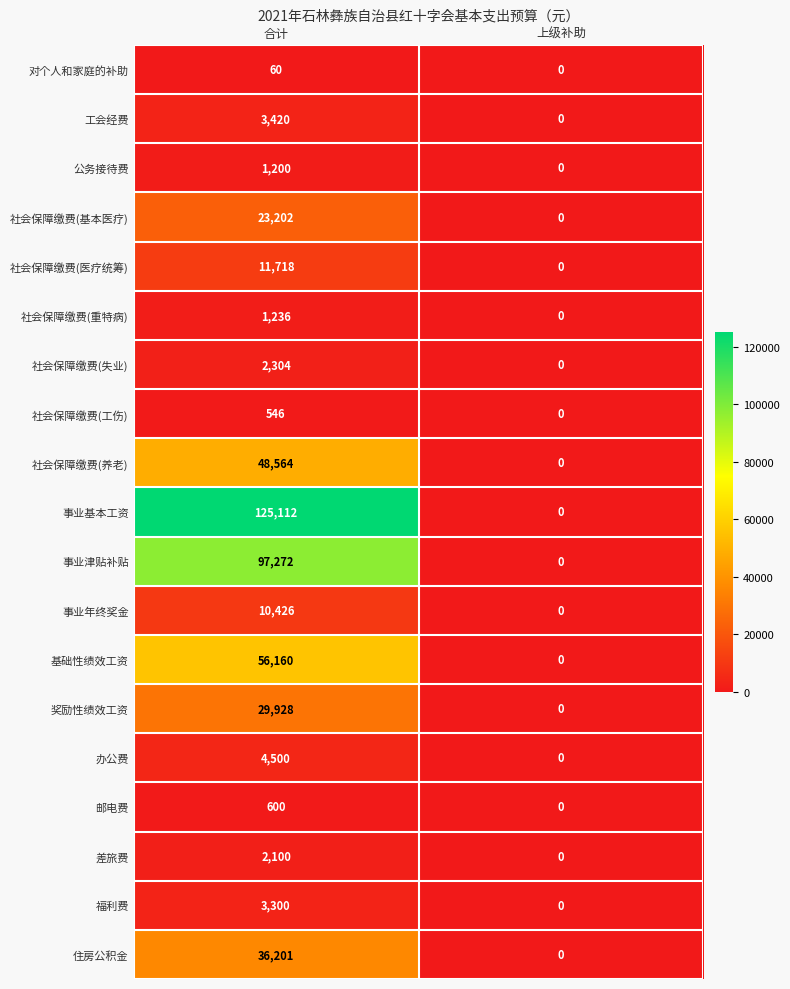

Which series changed the most between 合计 and 上级补助?

事业基本工资